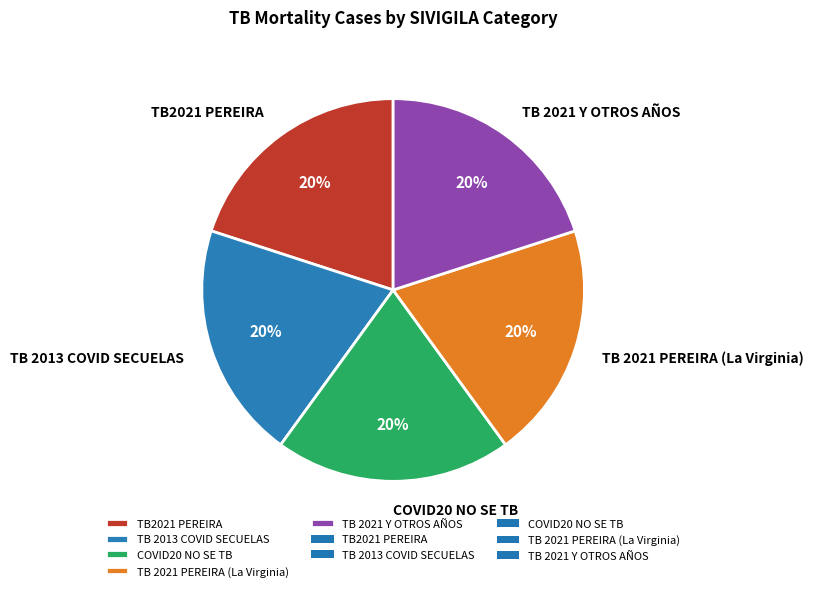

Combined, do TB2021 PEREIRA and TB 2013 COVID SECUELAS account for over 50%?

No